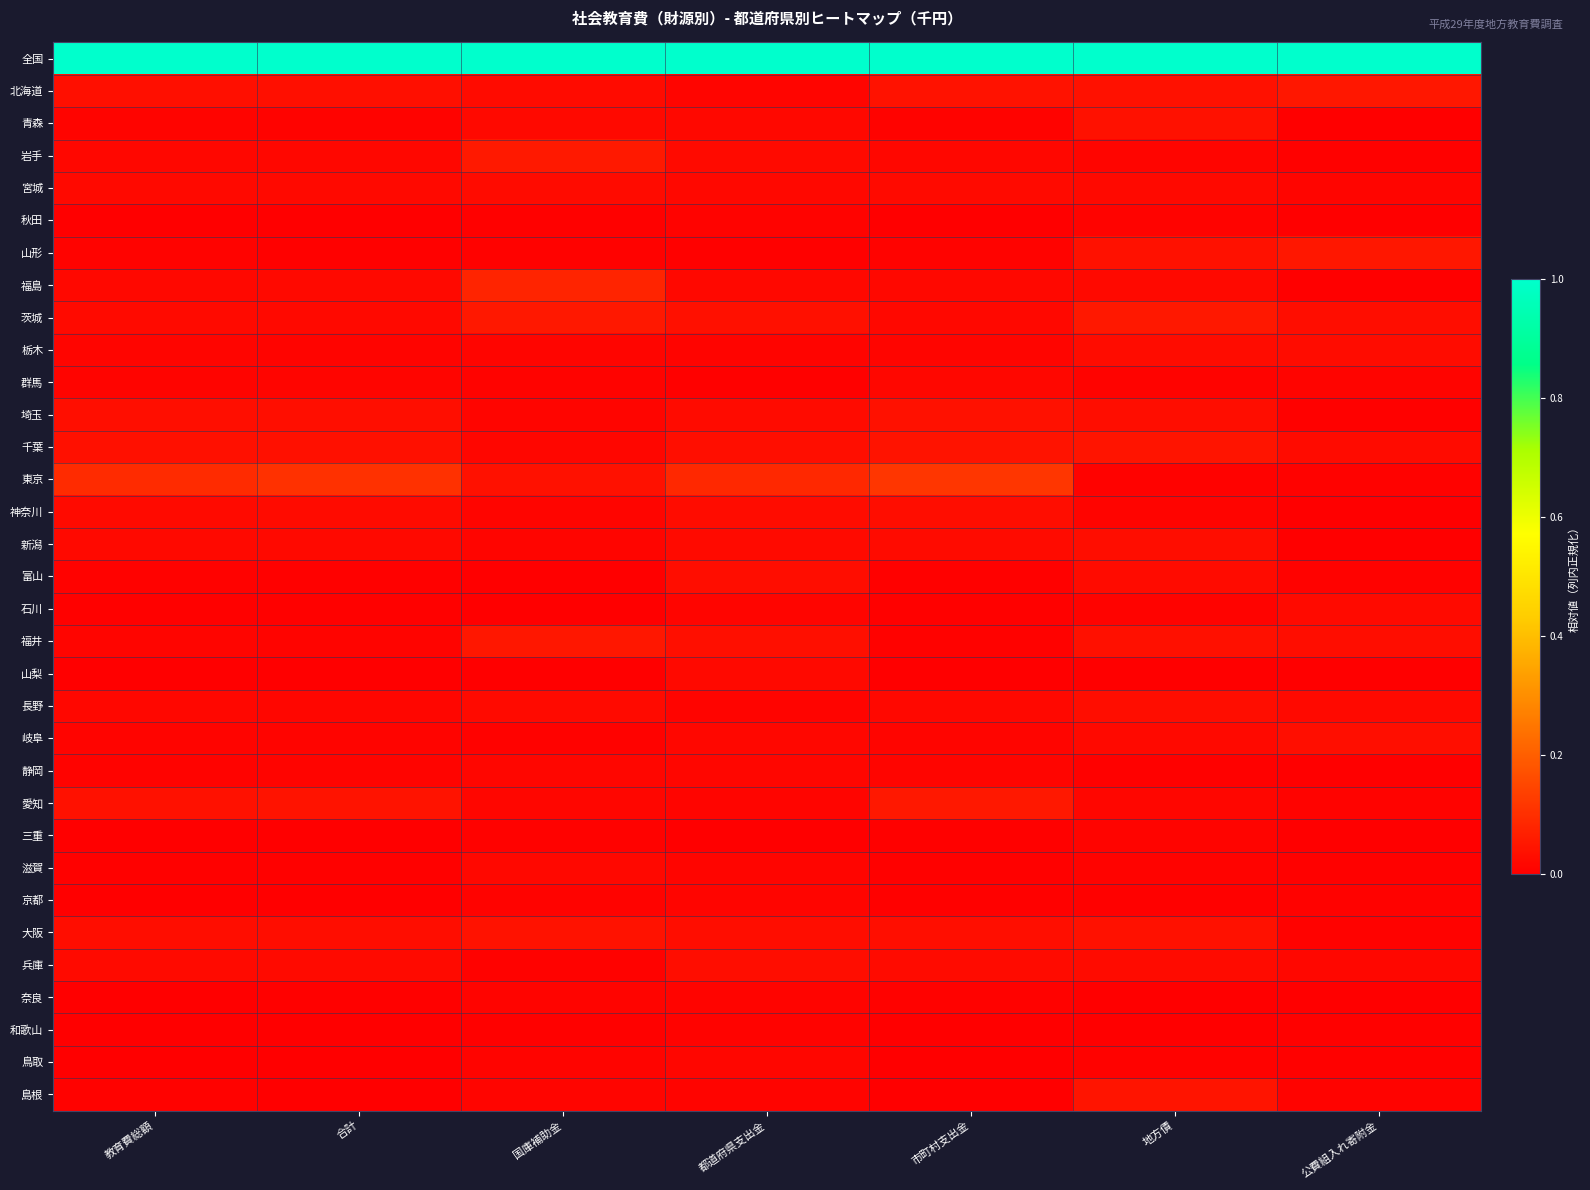

Reading left to right, extract all data points from this chart.

全国: 教育費総額=1.0	合計=1.0	国庫補助金=1.0	都道府県支出金=1.0	市町村支出金=1.0	地方債=1.0	公費組入れ寄附金=1.0
北海道: 教育費総額=0.0	合計=0.0	国庫補助金=0.0	都道府県支出金=0.0	市町村支出金=0.0	地方債=0.0	公費組入れ寄附金=0.0
青森: 教育費総額=0.0	合計=0.0	国庫補助金=0.0	都道府県支出金=0.0	市町村支出金=0.0	地方債=0.0	公費組入れ寄附金=0.0
岩手: 教育費総額=0.0	合計=0.0	国庫補助金=0.1	都道府県支出金=0.0	市町村支出金=0.0	地方債=0.0	公費組入れ寄附金=0.0
宮城: 教育費総額=0.0	合計=0.0	国庫補助金=0.0	都道府県支出金=0.0	市町村支出金=0.0	地方債=0.0	公費組入れ寄附金=0.0
秋田: 教育費総額=0.0	合計=0.0	国庫補助金=0.0	都道府県支出金=0.0	市町村支出金=0.0	地方債=0.0	公費組入れ寄附金=0.0
山形: 教育費総額=0.0	合計=0.0	国庫補助金=0.0	都道府県支出金=0.0	市町村支出金=0.0	地方債=0.0	公費組入れ寄附金=0.1
福島: 教育費総額=0.0	合計=0.0	国庫補助金=0.1	都道府県支出金=0.0	市町村支出金=0.0	地方債=0.0	公費組入れ寄附金=0.0
茨城: 教育費総額=0.0	合計=0.0	国庫補助金=0.1	都道府県支出金=0.0	市町村支出金=0.0	地方債=0.1	公費組入れ寄附金=0.0
栃木: 教育費総額=0.0	合計=0.0	国庫補助金=0.0	都道府県支出金=0.0	市町村支出金=0.0	地方債=0.0	公費組入れ寄附金=0.0
群馬: 教育費総額=0.0	合計=0.0	国庫補助金=0.0	都道府県支出金=0.0	市町村支出金=0.0	地方債=0.0	公費組入れ寄附金=0.0
埼玉: 教育費総額=0.0	合計=0.0	国庫補助金=0.0	都道府県支出金=0.0	市町村支出金=0.0	地方債=0.0	公費組入れ寄附金=0.0
千葉: 教育費総額=0.0	合計=0.0	国庫補助金=0.0	都道府県支出金=0.0	市町村支出金=0.0	地方債=0.0	公費組入れ寄附金=0.0
東京: 教育費総額=0.1	合計=0.1	国庫補助金=0.0	都道府県支出金=0.1	市町村支出金=0.1	地方債=0.0	公費組入れ寄附金=0.0
神奈川: 教育費総額=0.0	合計=0.0	国庫補助金=0.0	都道府県支出金=0.0	市町村支出金=0.0	地方債=0.0	公費組入れ寄附金=0.0
新潟: 教育費総額=0.0	合計=0.0	国庫補助金=0.0	都道府県支出金=0.0	市町村支出金=0.0	地方債=0.0	公費組入れ寄附金=0.0
富山: 教育費総額=0.0	合計=0.0	国庫補助金=0.0	都道府県支出金=0.0	市町村支出金=0.0	地方債=0.0	公費組入れ寄附金=0.0
石川: 教育費総額=0.0	合計=0.0	国庫補助金=0.0	都道府県支出金=0.0	市町村支出金=0.0	地方債=0.0	公費組入れ寄附金=0.0
福井: 教育費総額=0.0	合計=0.0	国庫補助金=0.1	都道府県支出金=0.0	市町村支出金=0.0	地方債=0.0	公費組入れ寄附金=0.0
山梨: 教育費総額=0.0	合計=0.0	国庫補助金=0.0	都道府県支出金=0.0	市町村支出金=0.0	地方債=0.0	公費組入れ寄附金=0.0
長野: 教育費総額=0.0	合計=0.0	国庫補助金=0.0	都道府県支出金=0.0	市町村支出金=0.0	地方債=0.0	公費組入れ寄附金=0.0
岐阜: 教育費総額=0.0	合計=0.0	国庫補助金=0.0	都道府県支出金=0.0	市町村支出金=0.0	地方債=0.0	公費組入れ寄附金=0.0
静岡: 教育費総額=0.0	合計=0.0	国庫補助金=0.0	都道府県支出金=0.0	市町村支出金=0.0	地方債=0.0	公費組入れ寄附金=0.0
愛知: 教育費総額=0.0	合計=0.0	国庫補助金=0.0	都道府県支出金=0.0	市町村支出金=0.1	地方債=0.0	公費組入れ寄附金=0.0
三重: 教育費総額=0.0	合計=0.0	国庫補助金=0.0	都道府県支出金=0.0	市町村支出金=0.0	地方債=0.0	公費組入れ寄附金=0.0
滋賀: 教育費総額=0.0	合計=0.0	国庫補助金=0.0	都道府県支出金=0.0	市町村支出金=0.0	地方債=0.0	公費組入れ寄附金=0.0
京都: 教育費総額=0.0	合計=0.0	国庫補助金=0.0	都道府県支出金=0.0	市町村支出金=0.0	地方債=0.0	公費組入れ寄附金=0.0
大阪: 教育費総額=0.0	合計=0.0	国庫補助金=0.0	都道府県支出金=0.0	市町村支出金=0.0	地方債=0.0	公費組入れ寄附金=0.0
兵庫: 教育費総額=0.0	合計=0.0	国庫補助金=0.0	都道府県支出金=0.0	市町村支出金=0.0	地方債=0.0	公費組入れ寄附金=0.0
奈良: 教育費総額=0.0	合計=0.0	国庫補助金=0.0	都道府県支出金=0.0	市町村支出金=0.0	地方債=0.0	公費組入れ寄附金=0.0
和歌山: 教育費総額=0.0	合計=0.0	国庫補助金=0.0	都道府県支出金=0.0	市町村支出金=0.0	地方債=0.0	公費組入れ寄附金=0.0
鳥取: 教育費総額=0.0	合計=0.0	国庫補助金=0.0	都道府県支出金=0.0	市町村支出金=0.0	地方債=0.0	公費組入れ寄附金=0.0
島根: 教育費総額=0.0	合計=0.0	国庫補助金=0.0	都道府県支出金=0.0	市町村支出金=0.0	地方債=0.0	公費組入れ寄附金=0.0